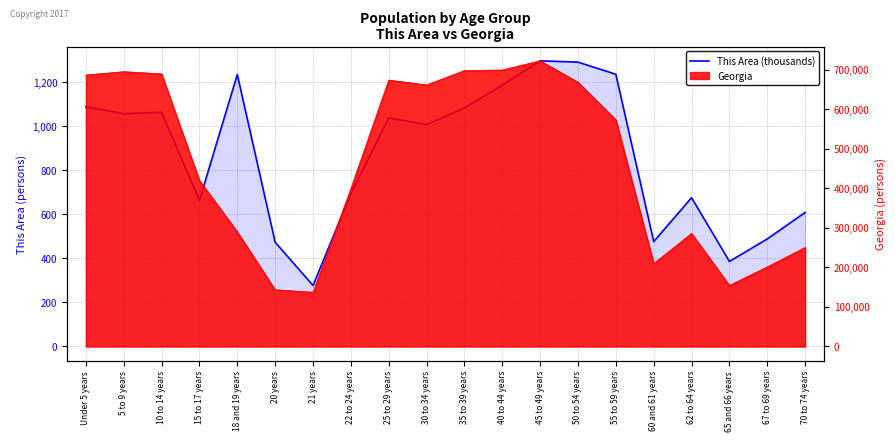

Which label corresponds to the smallest value in the chart?

21 years